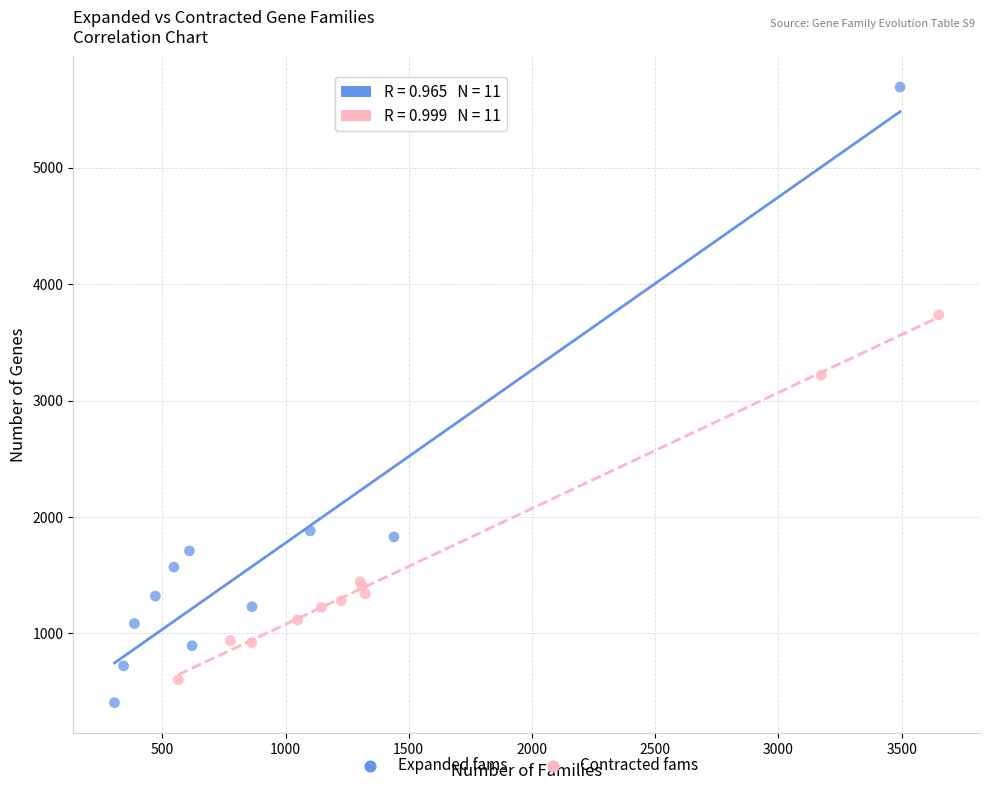

Which series has the largest Y range (max minus min)?

Expanded fams